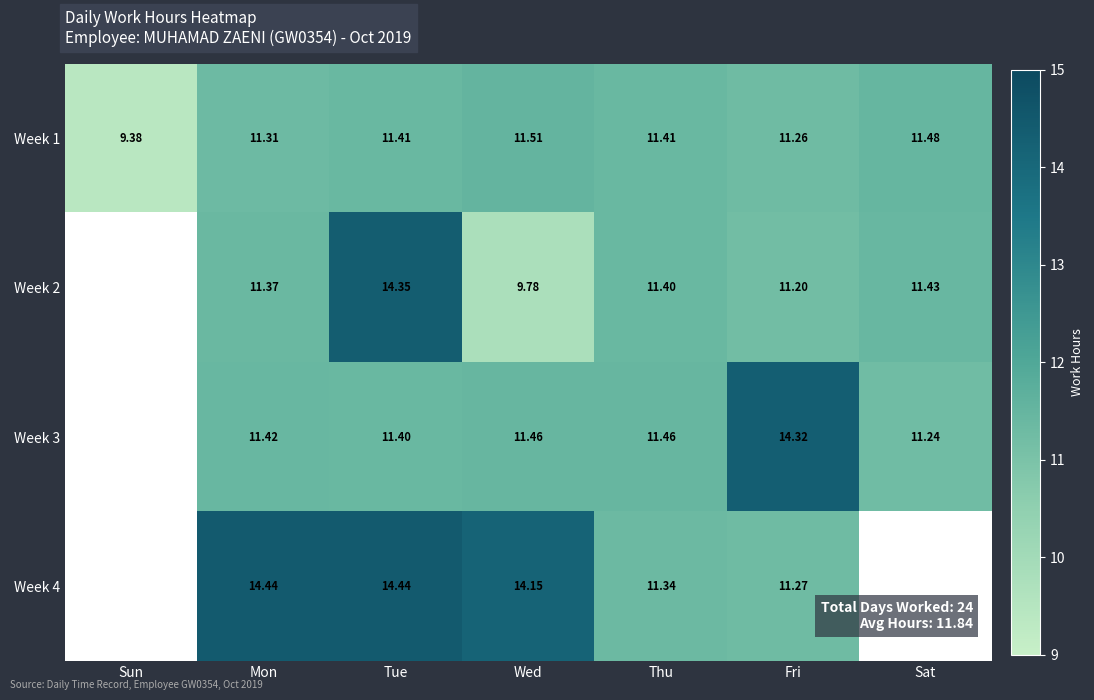

At which category does the chart reach its peak across all series?

Mon